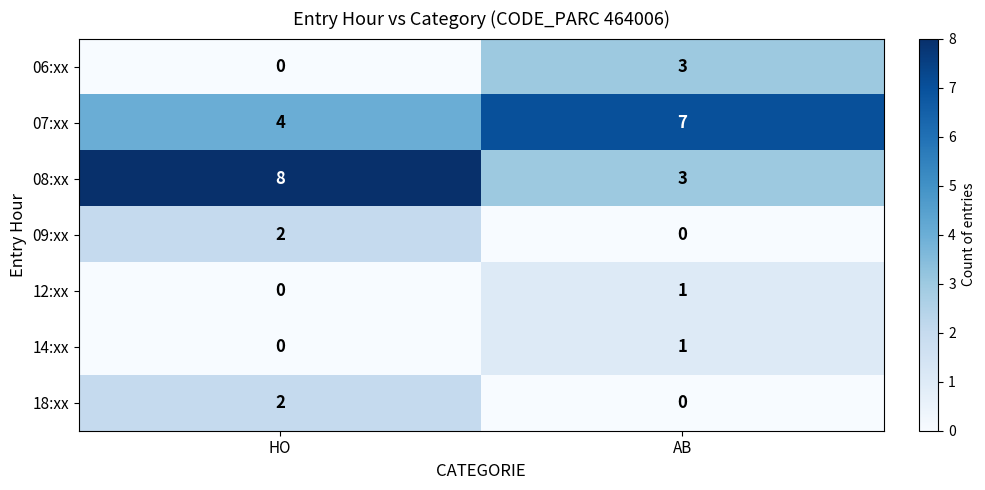

What is the sum of the 07:xx values at AB and HO?

11